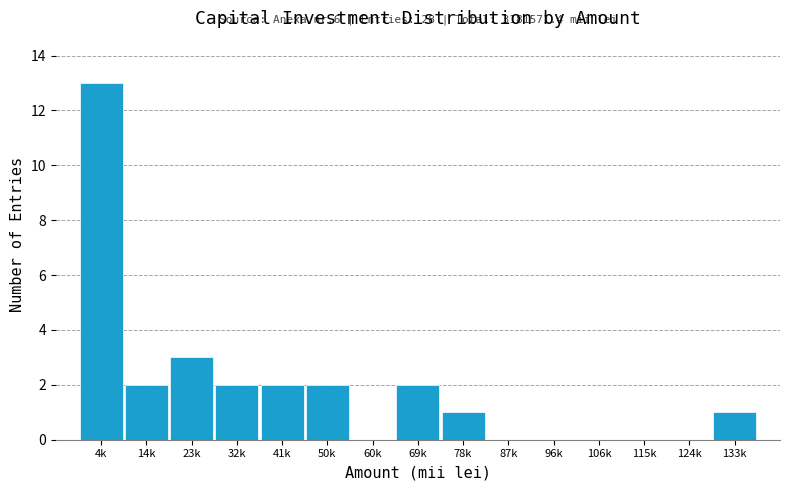

Reading right to left, extract all data points from this chart.

133k=1	124k=0	115k=0	106k=0	96k=0	87k=0	78k=1	69k=2	60k=0	50k=2	41k=2	32k=2	23k=3	14k=2	4k=13